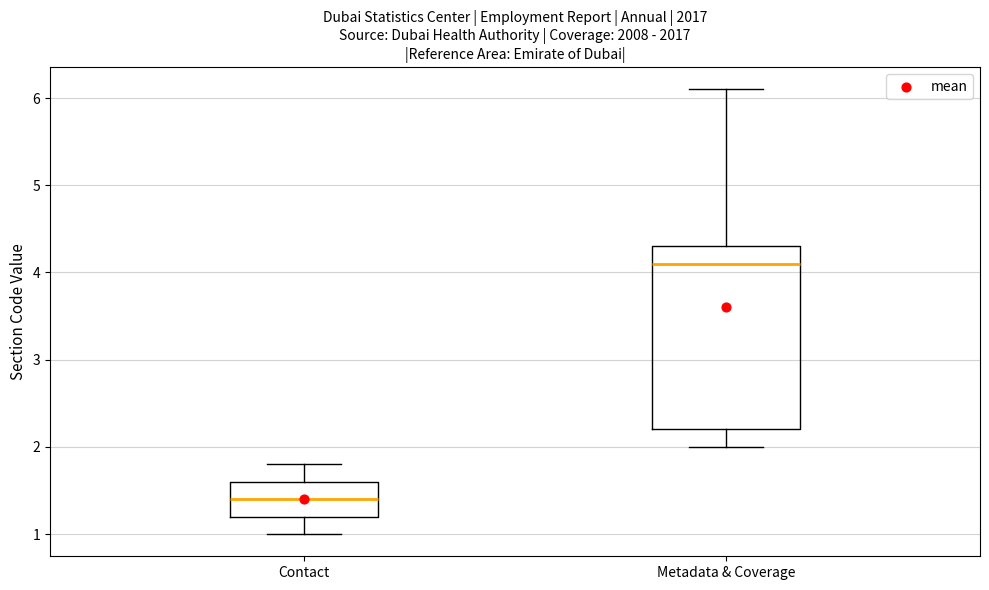

Reading left to right, read every box against the y-axis: the position of its median line, the range the box covers, and the ends of its whiskers. The values are not printed on the chart, so give them approximately, as read against the axis.

Contact: median 1.4, box 1.2 to 1.6, whiskers 1.0 to 1.8
Metadata & Coverage: median 4.1, box 2.2 to 4.3, whiskers 2.0 to 6.1